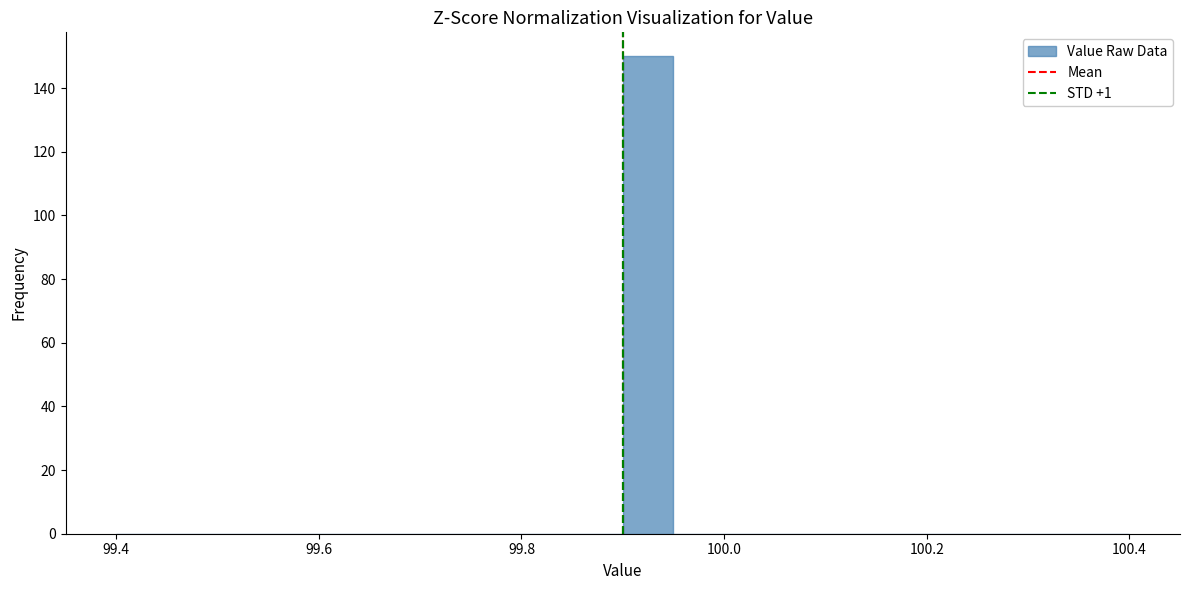

Around what value on the x-axis is the tallest bar? Give the approximate position of its centre, as read against the axis.

99.92